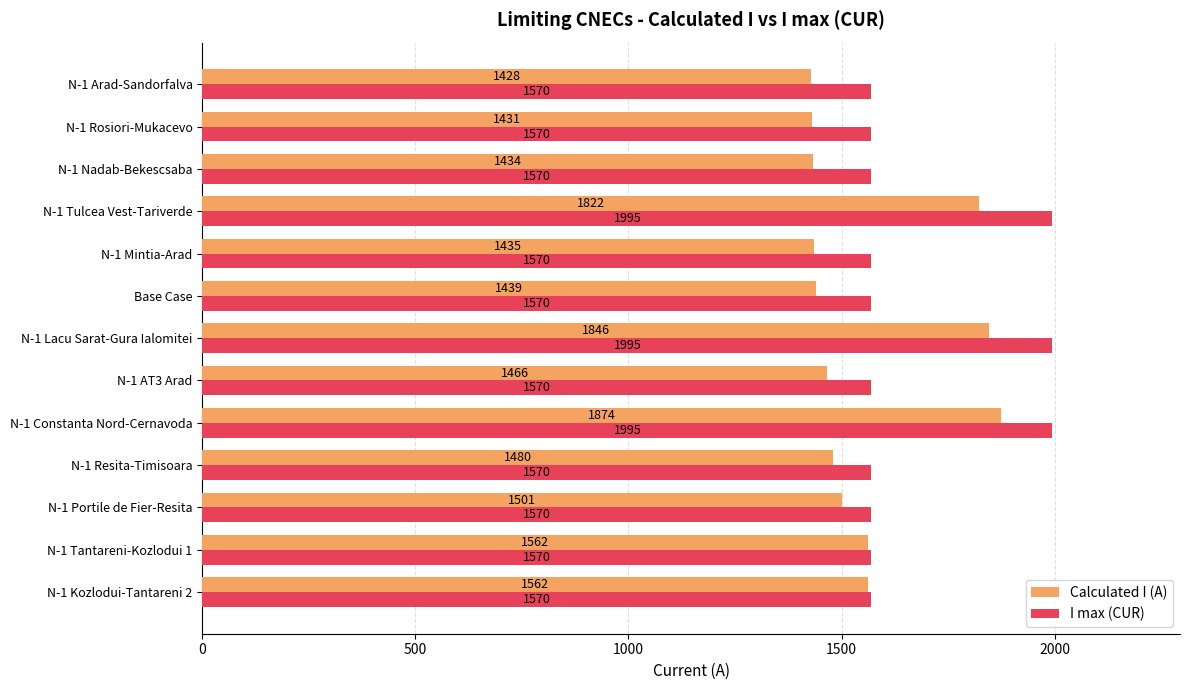

How many data points in Calculated I (A) are less than 1480?

6